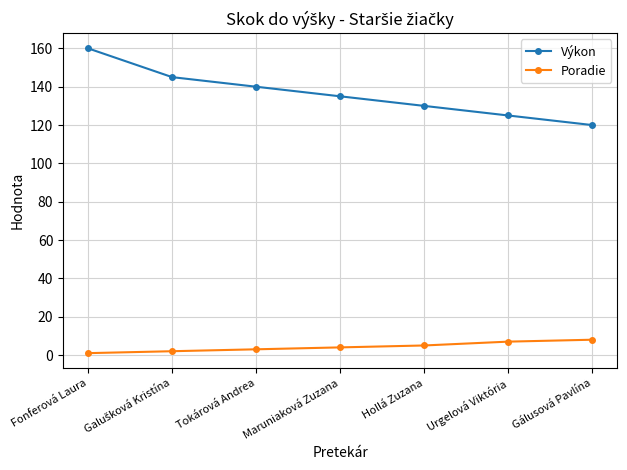

What is the lowest value of the Poradie series?

1